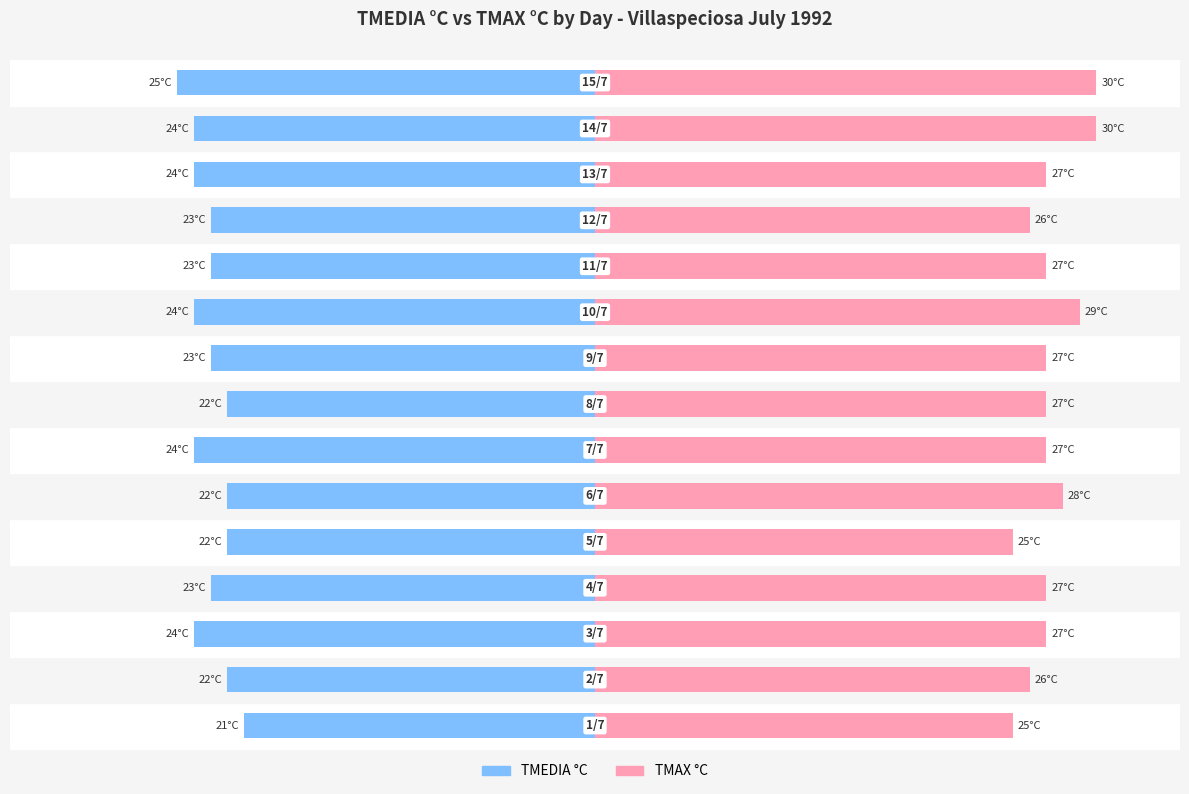

The value of TMAX °C at 14 is 53. True or false?

False